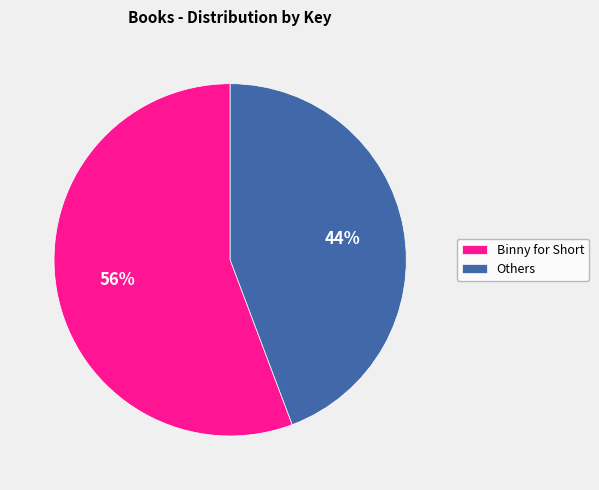

To the nearest percent, what percentage of the pie is Binny for Short?

56%